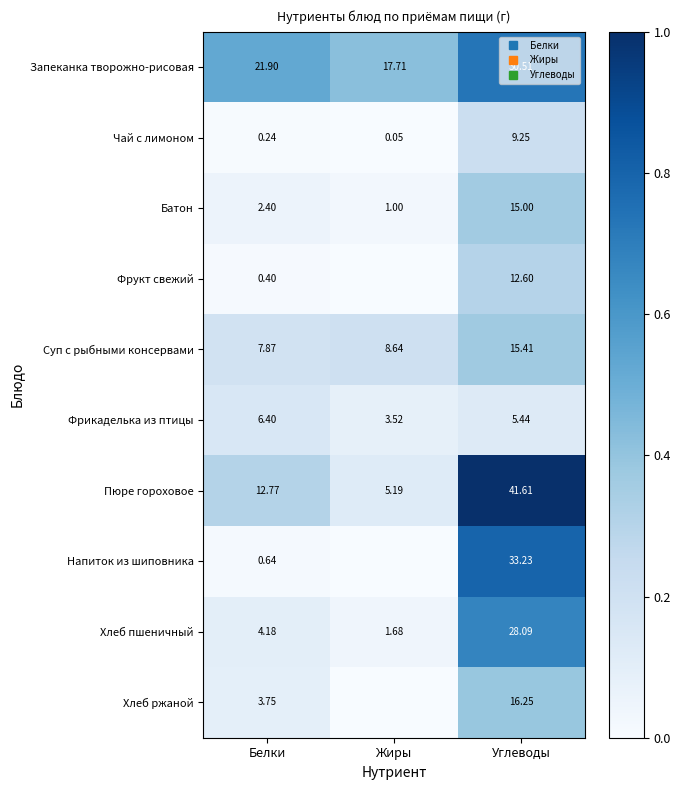

Which series has the largest total across all categories?

Запеканка творожно-рисовая